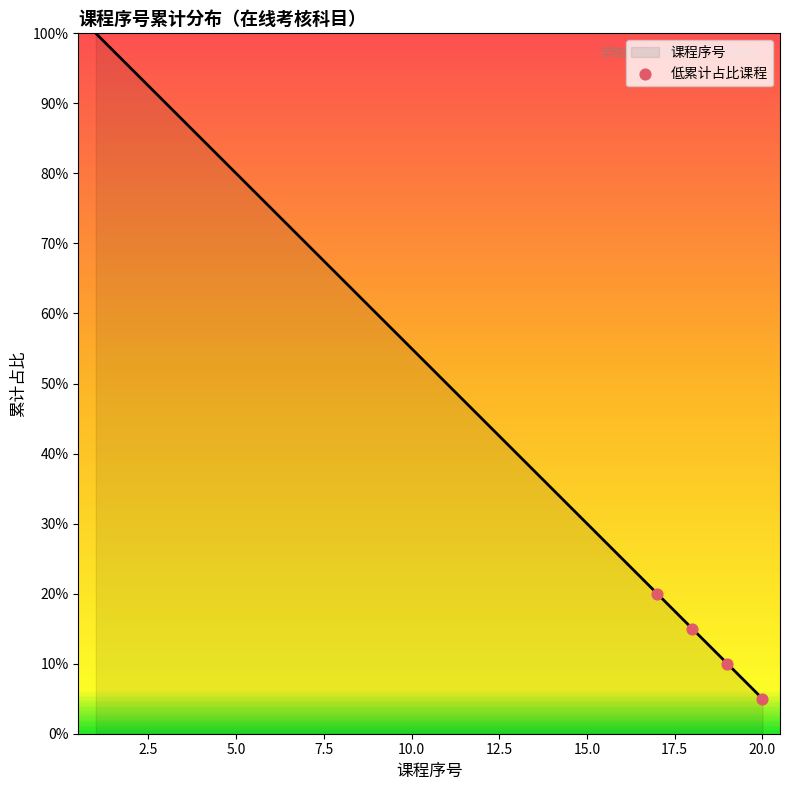

What is the greatest value displayed?

100.0